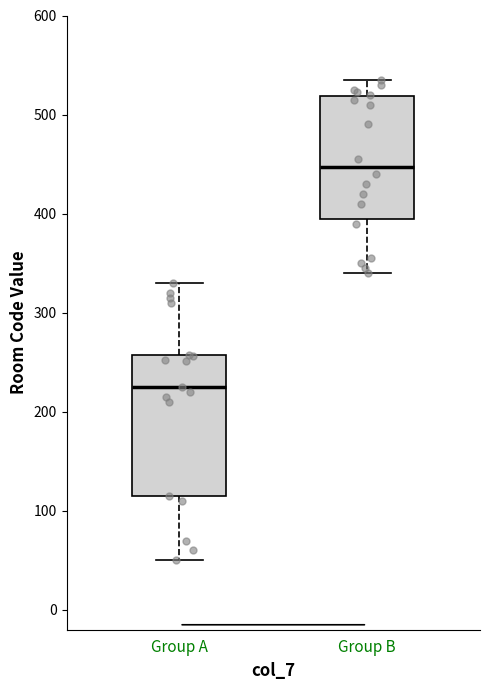

Reading left to right, read every box against the y-axis: the position of its median line, the range the box covers, and the ends of its whiskers. The values are not printed on the chart, so give them approximately, as read against the axis.

Group A: median 230, box 120 to 260, whiskers 50 to 330
Group B: median 450, box 400 to 520, whiskers 340 to 540